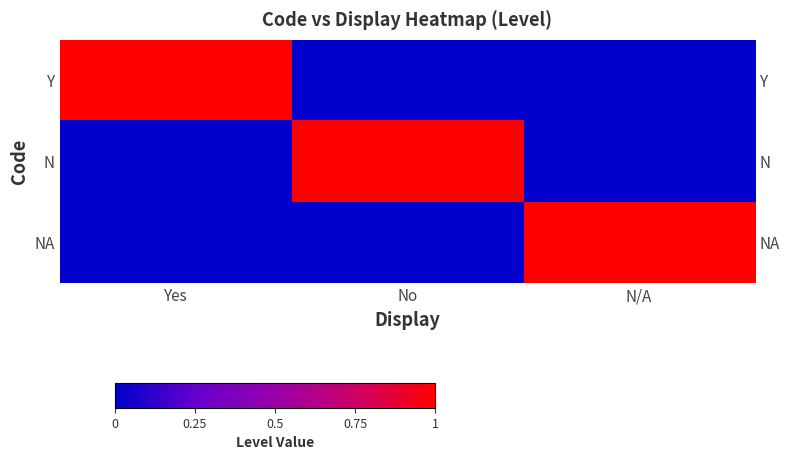

Which label corresponds to the largest value in the chart?

Yes